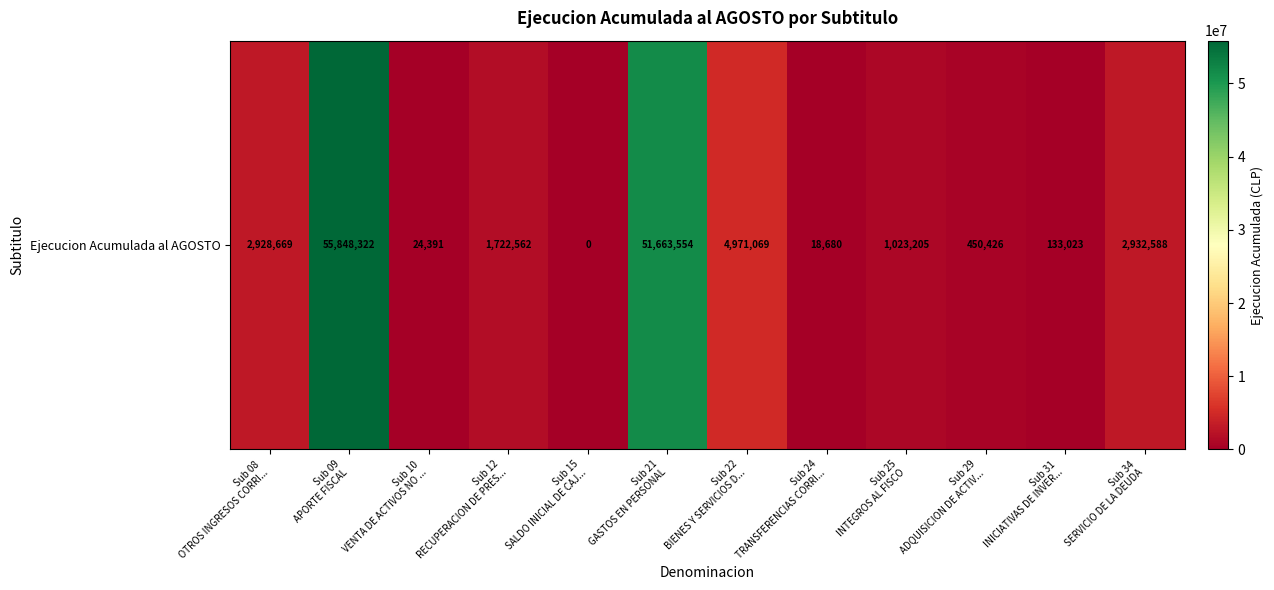

How many series are shown in this chart?

1